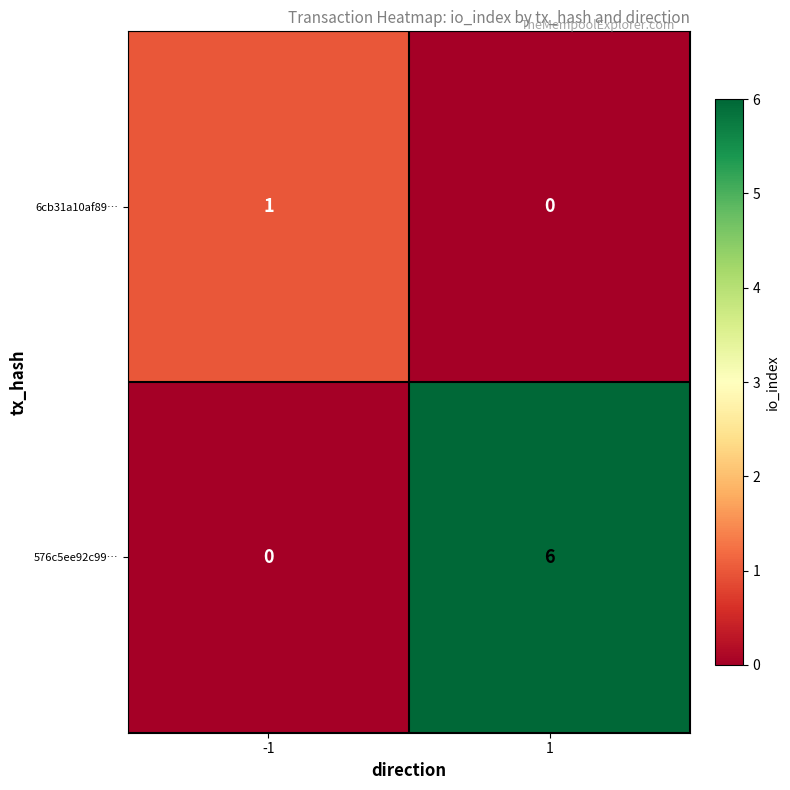

Which series changed the most between -1 and 1?

576c5ee92c99…